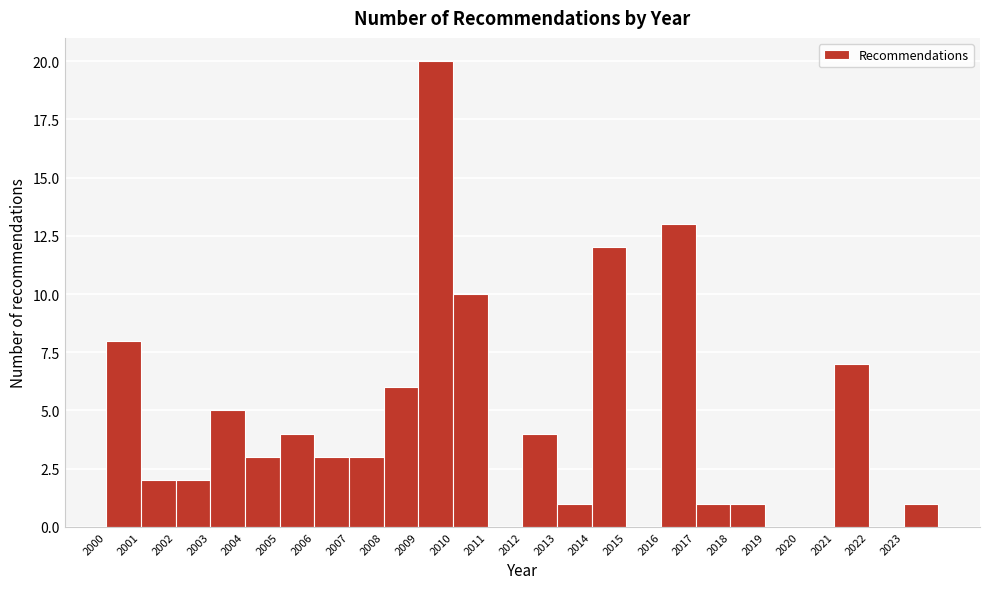

Over which range of the x-axis is the bar tallest?

2009 to 2010